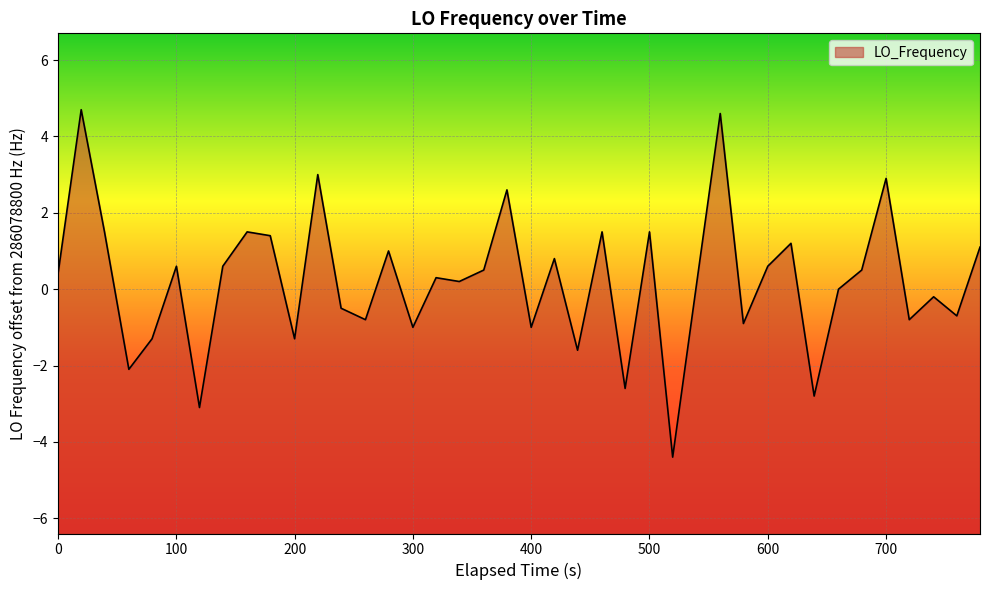

Reading left to right, extract all data points from this chart.

0.4	4.7	1.5	-2.1	-1.3	0.6	-3.1	0.6	1.5	1.4	-1.3	3.0	-0.5	-0.8	1.0	-1.0	0.3	0.2	0.5	2.6	-1.0	0.8	-1.6	1.5	-2.6	1.5	-4.4	0.0	4.6	-0.9	0.6	1.2	-2.8	0.0	0.5	2.9	-0.8	-0.2	-0.7	1.1